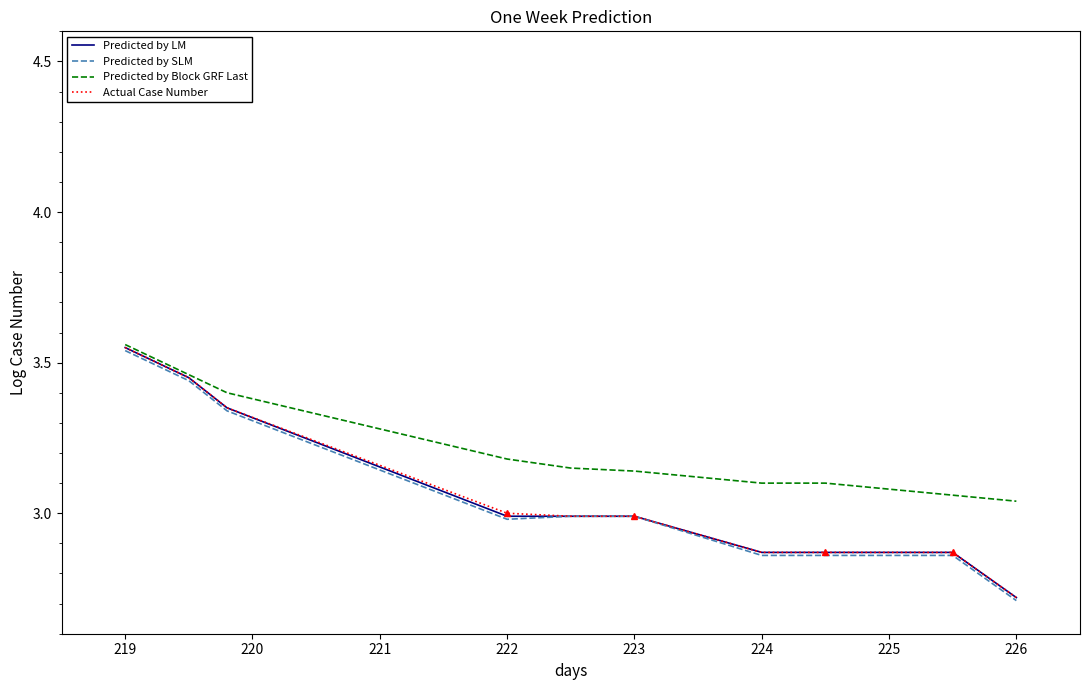

How many categories are shown in the chart?

11